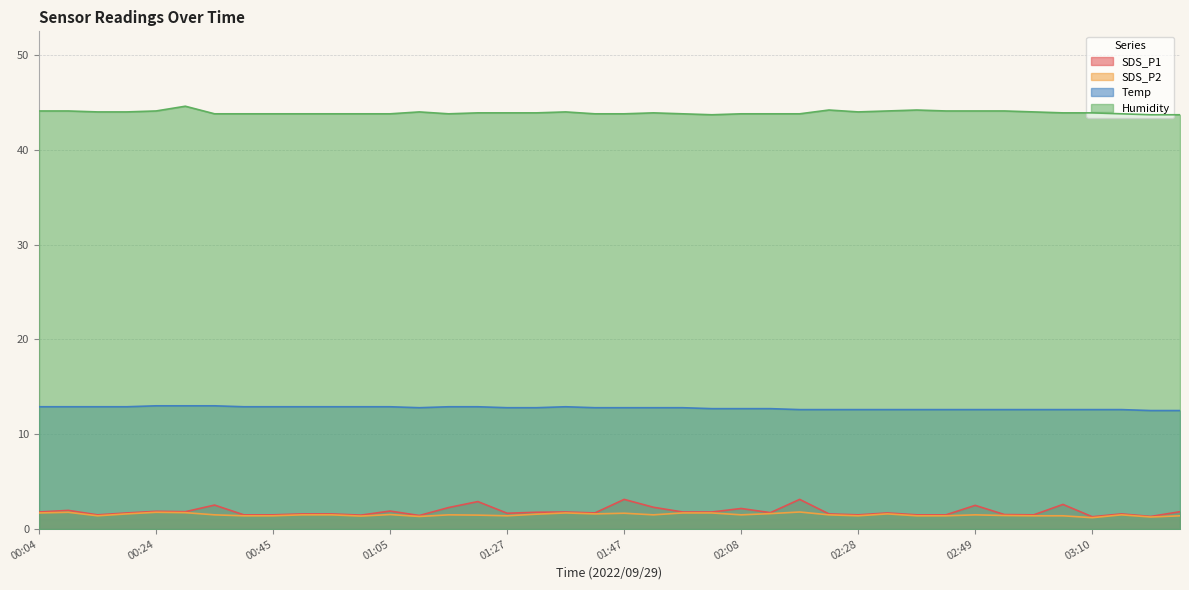

What is the difference between the second highest and minimum values in the Temp series?

0.5